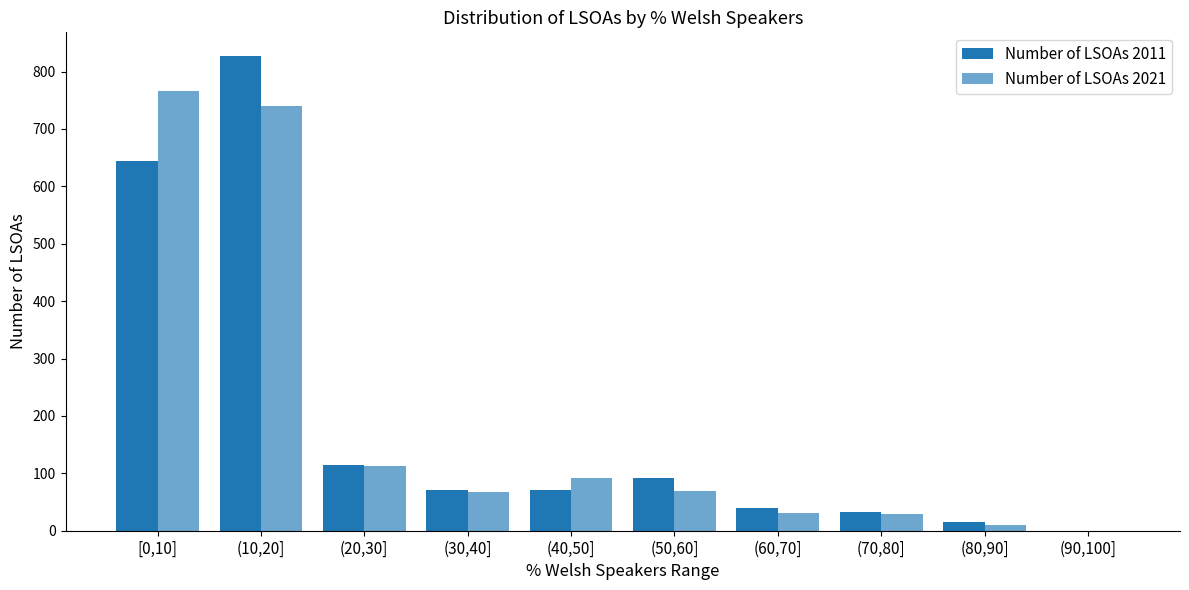

How many distinct data groups are displayed?

2